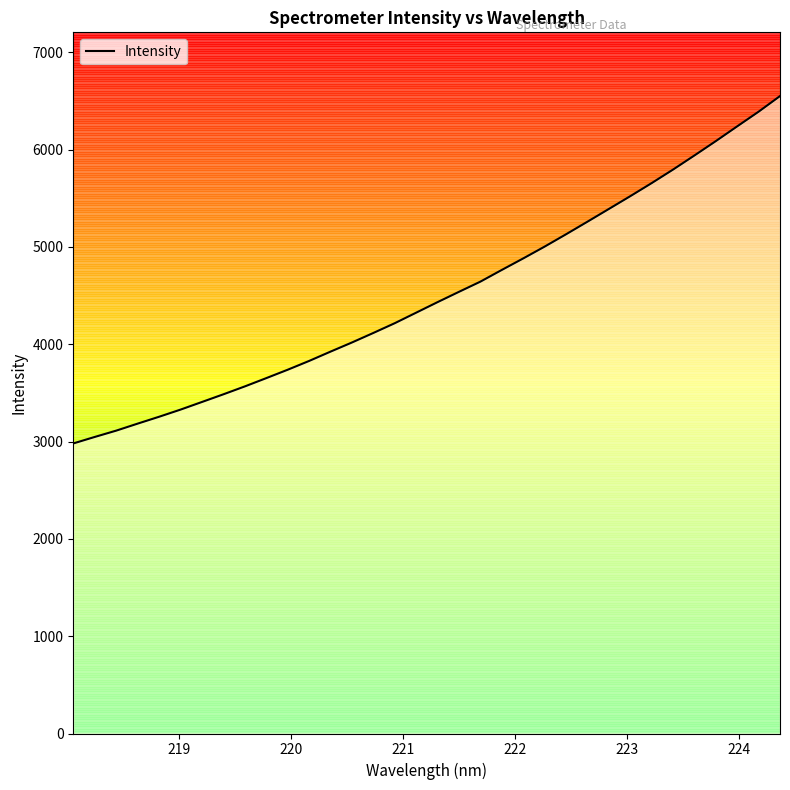

How many values are below 4433?

17